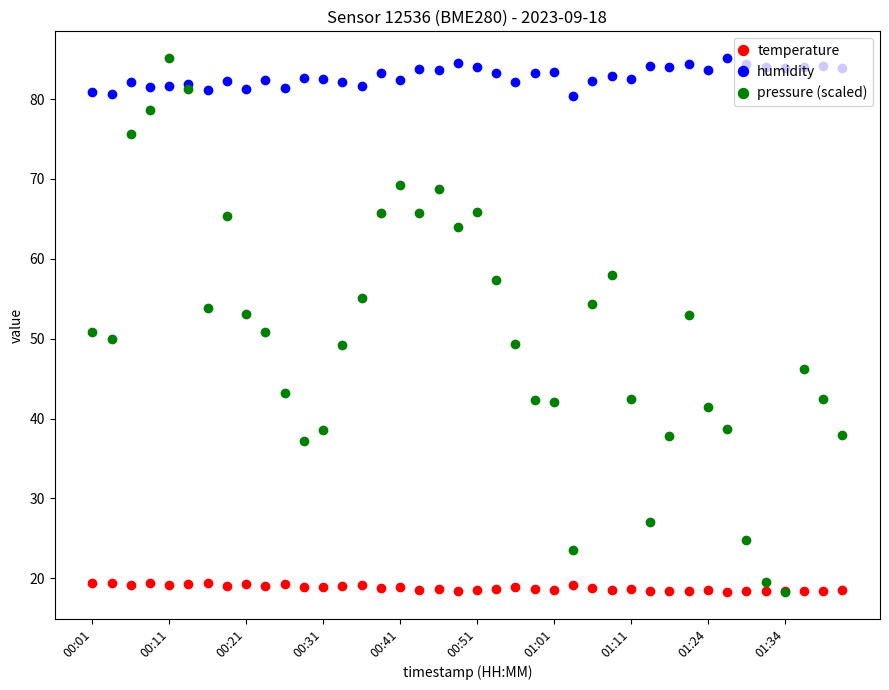

Rank the series by their average value, from lowest to highest.

temperature, pressure (scaled), humidity